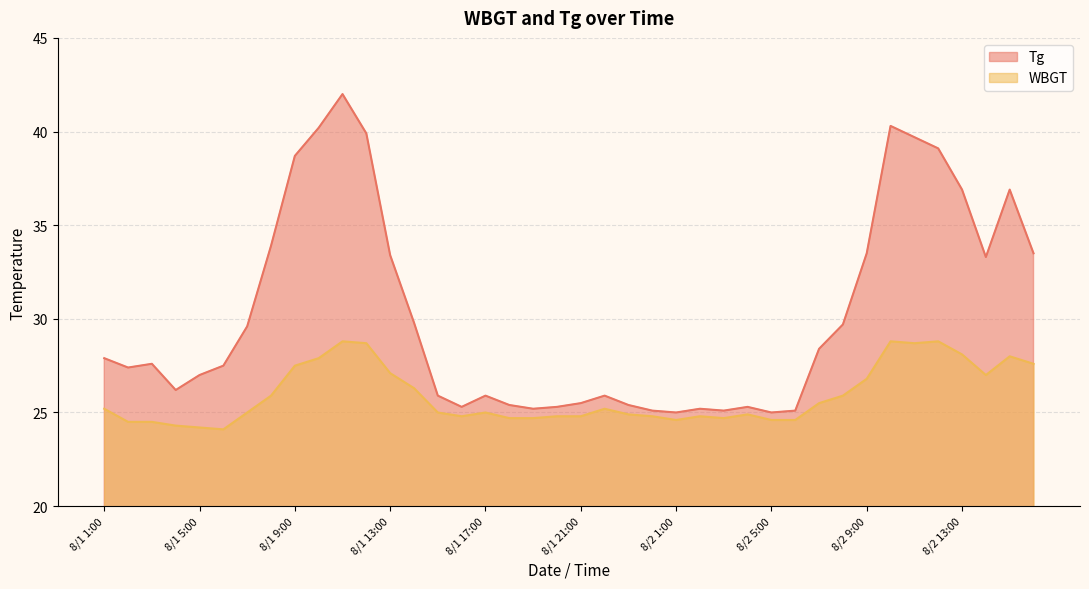

What is the difference between the maximum and minimum values in the Tg series?

17.0